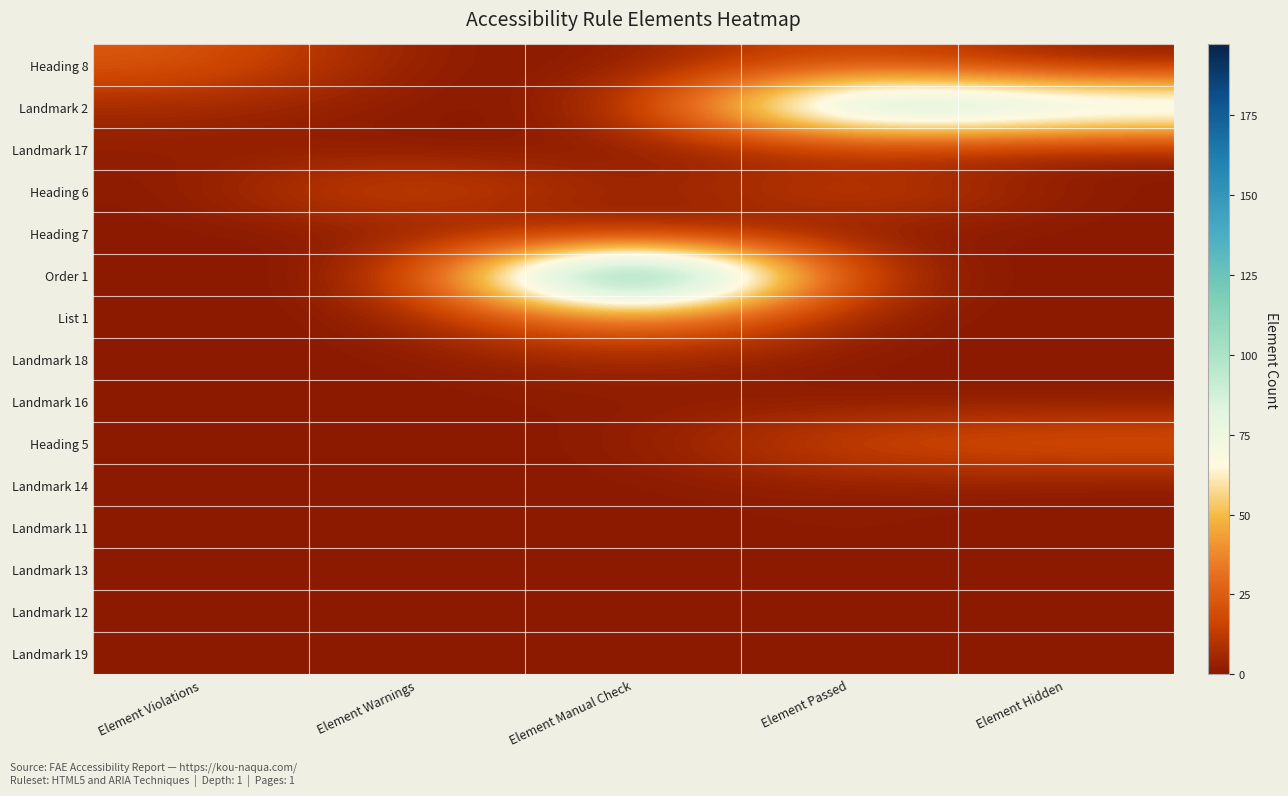

Which label corresponds to the smallest value in the chart?

Element Warnings